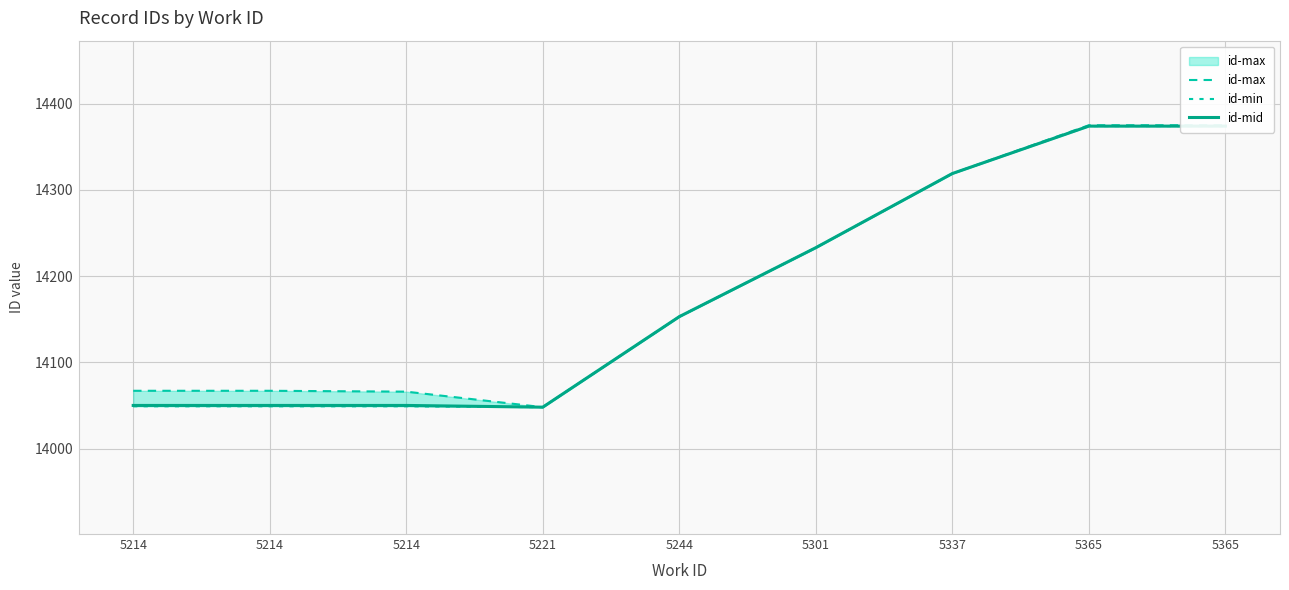

Which series changed the most between 5214 and 5221?

id-max